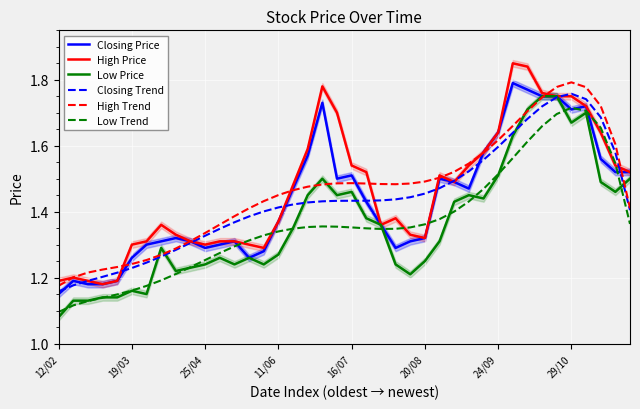

True or false: High Price has a value of 2.8 at 24/09.

False